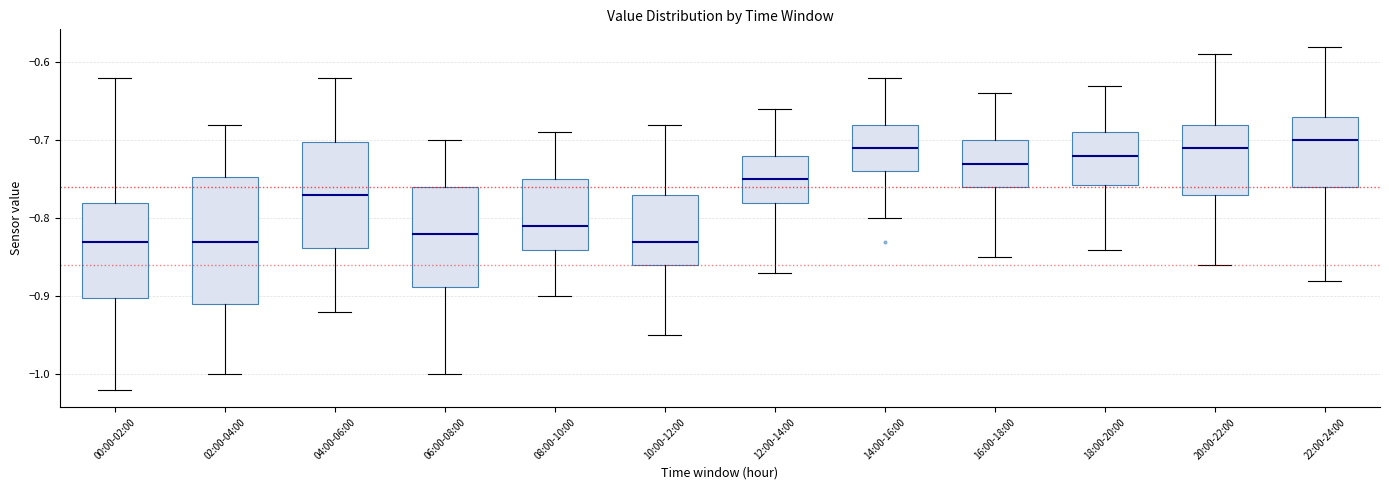

Comparing the boxes themselves (not the whiskers), which one is the tallest?

02:00-04:00